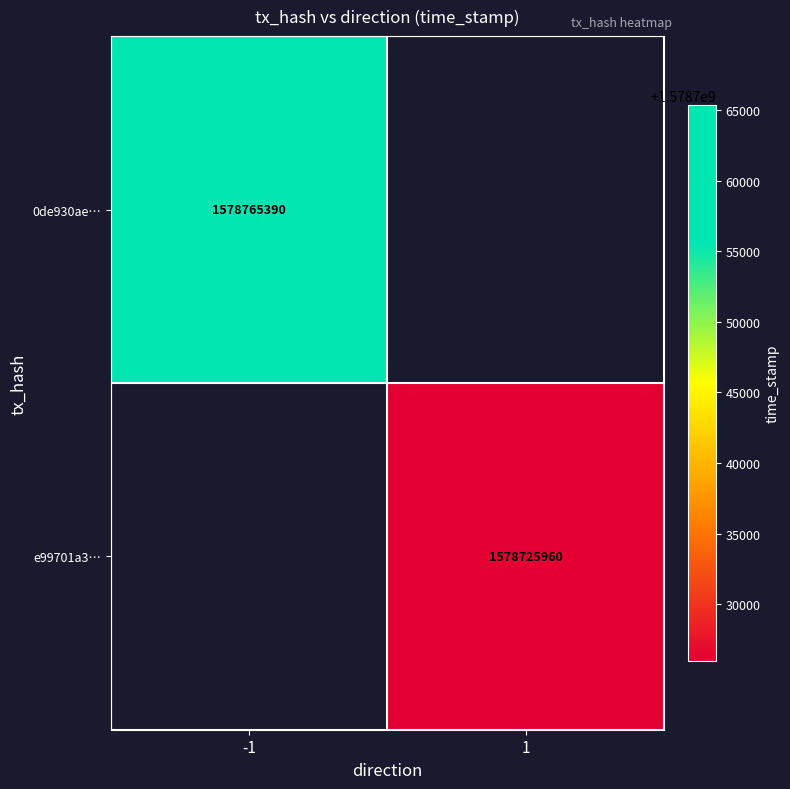

Is it true that 0de930ae… equals 1578765390 at -1?

True